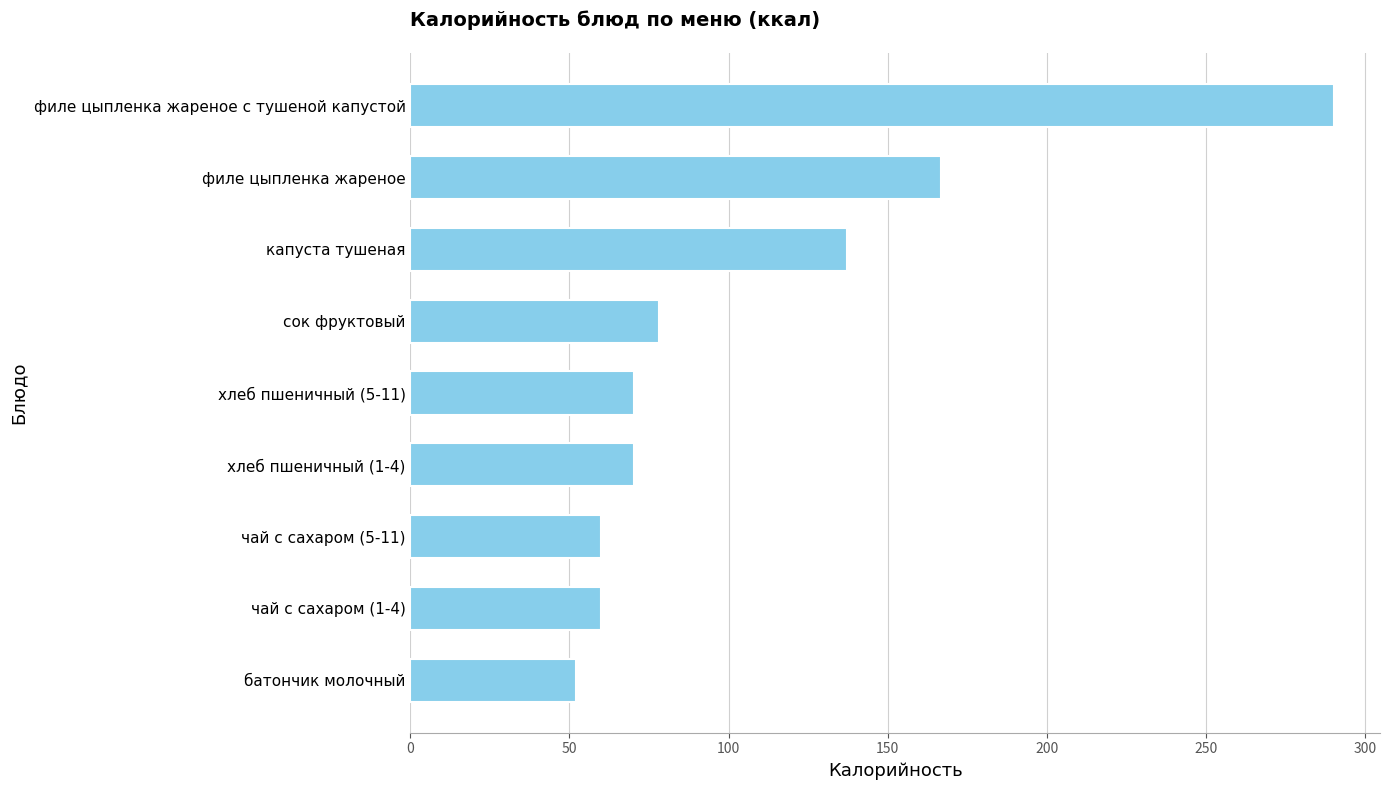

What is the sum of the values at филе цыпленка жареное с тушеной капустой and капуста тушеная?

427.5